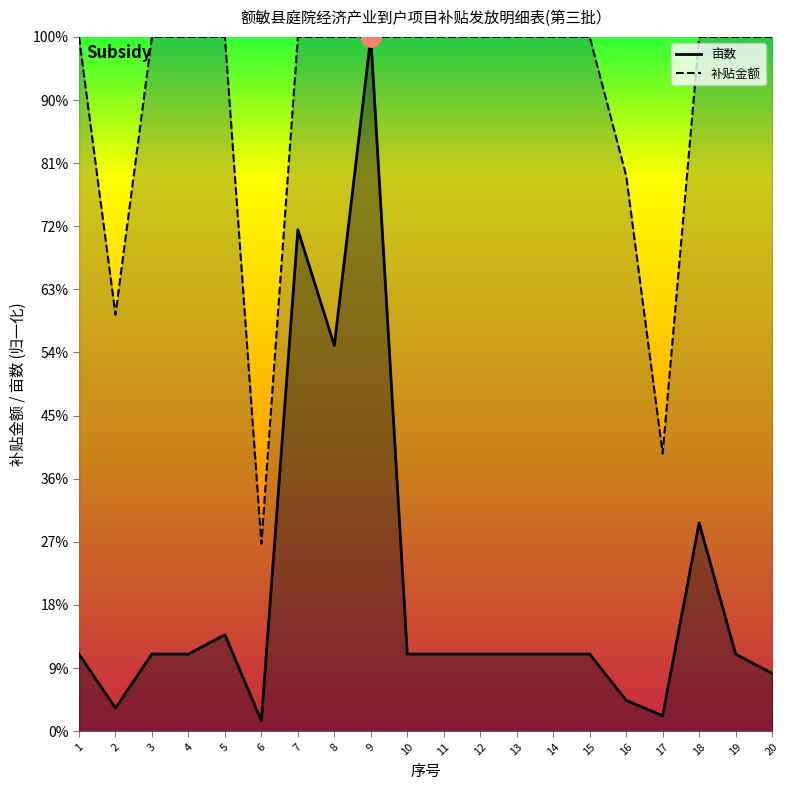

Which category has the highest value across all series?

9